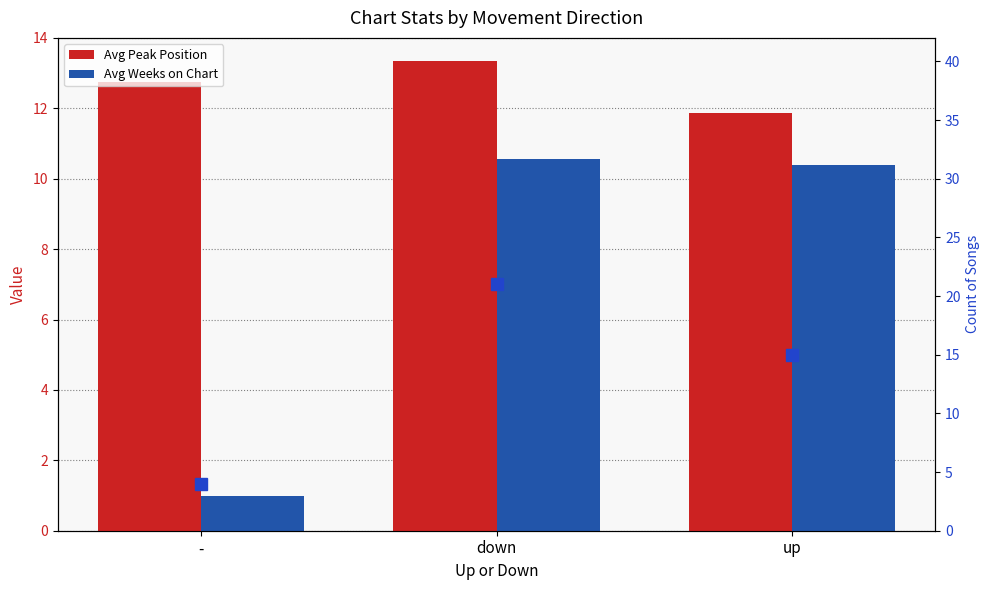

At which category is the sum across all series the highest?

down